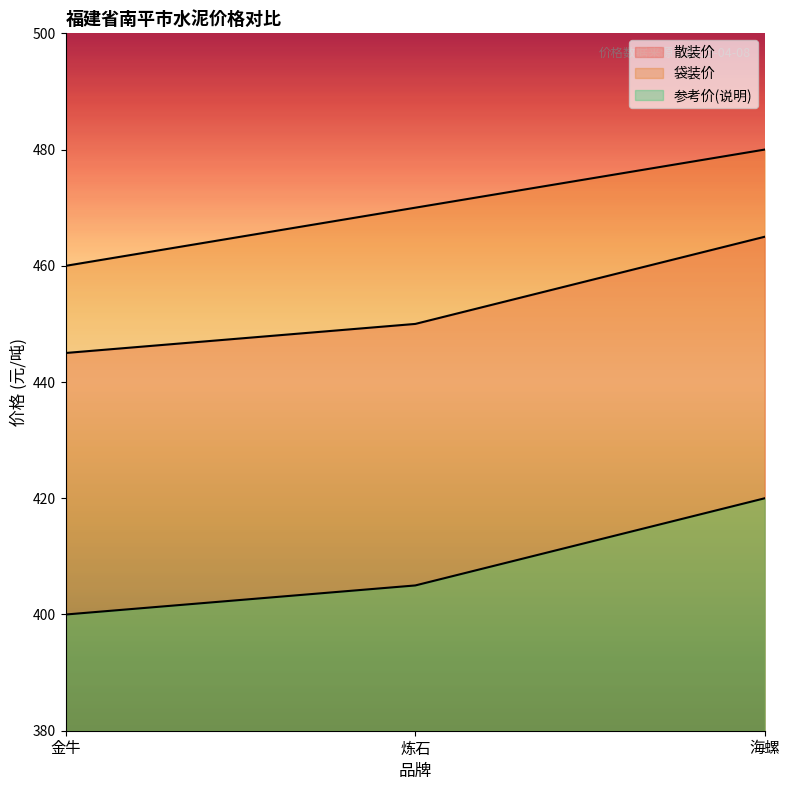

Read the 参考价(说明) value at 海螺, to the nearest 5.

420